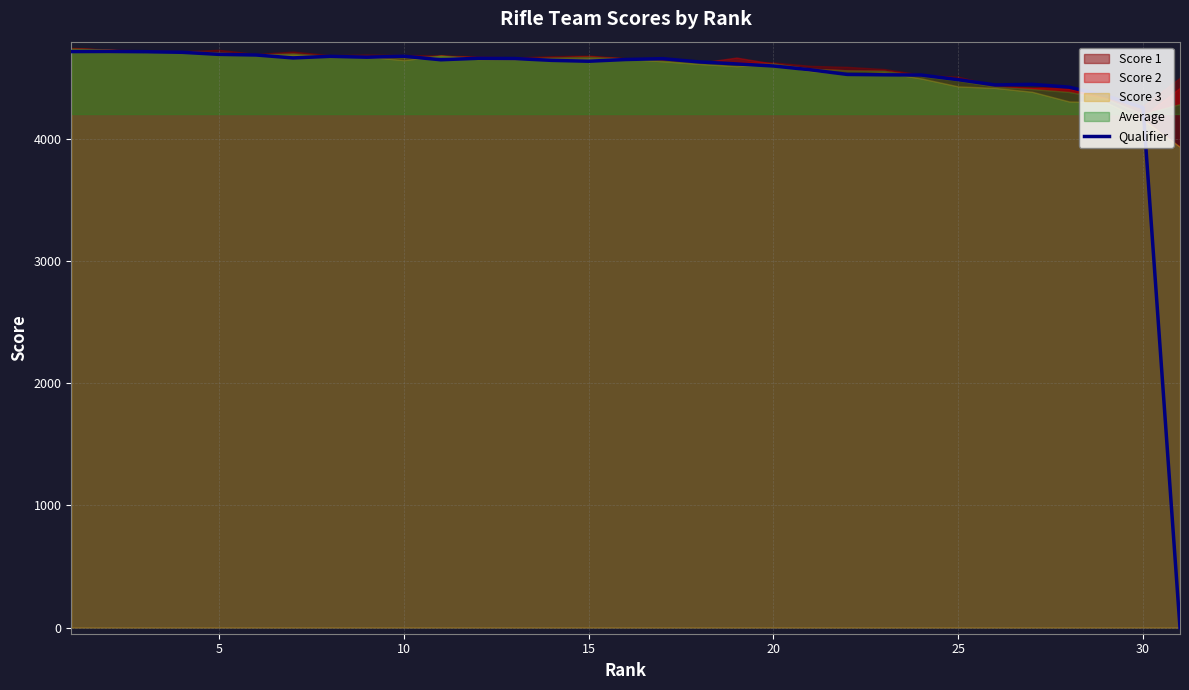

How many interior local peaks (higher than both neighbors) does the data have?

6